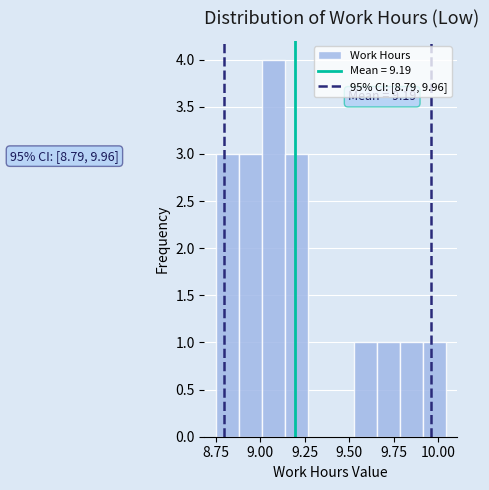

Read against the x-axis, roughly where is the centre of the tallest bar?

9.05